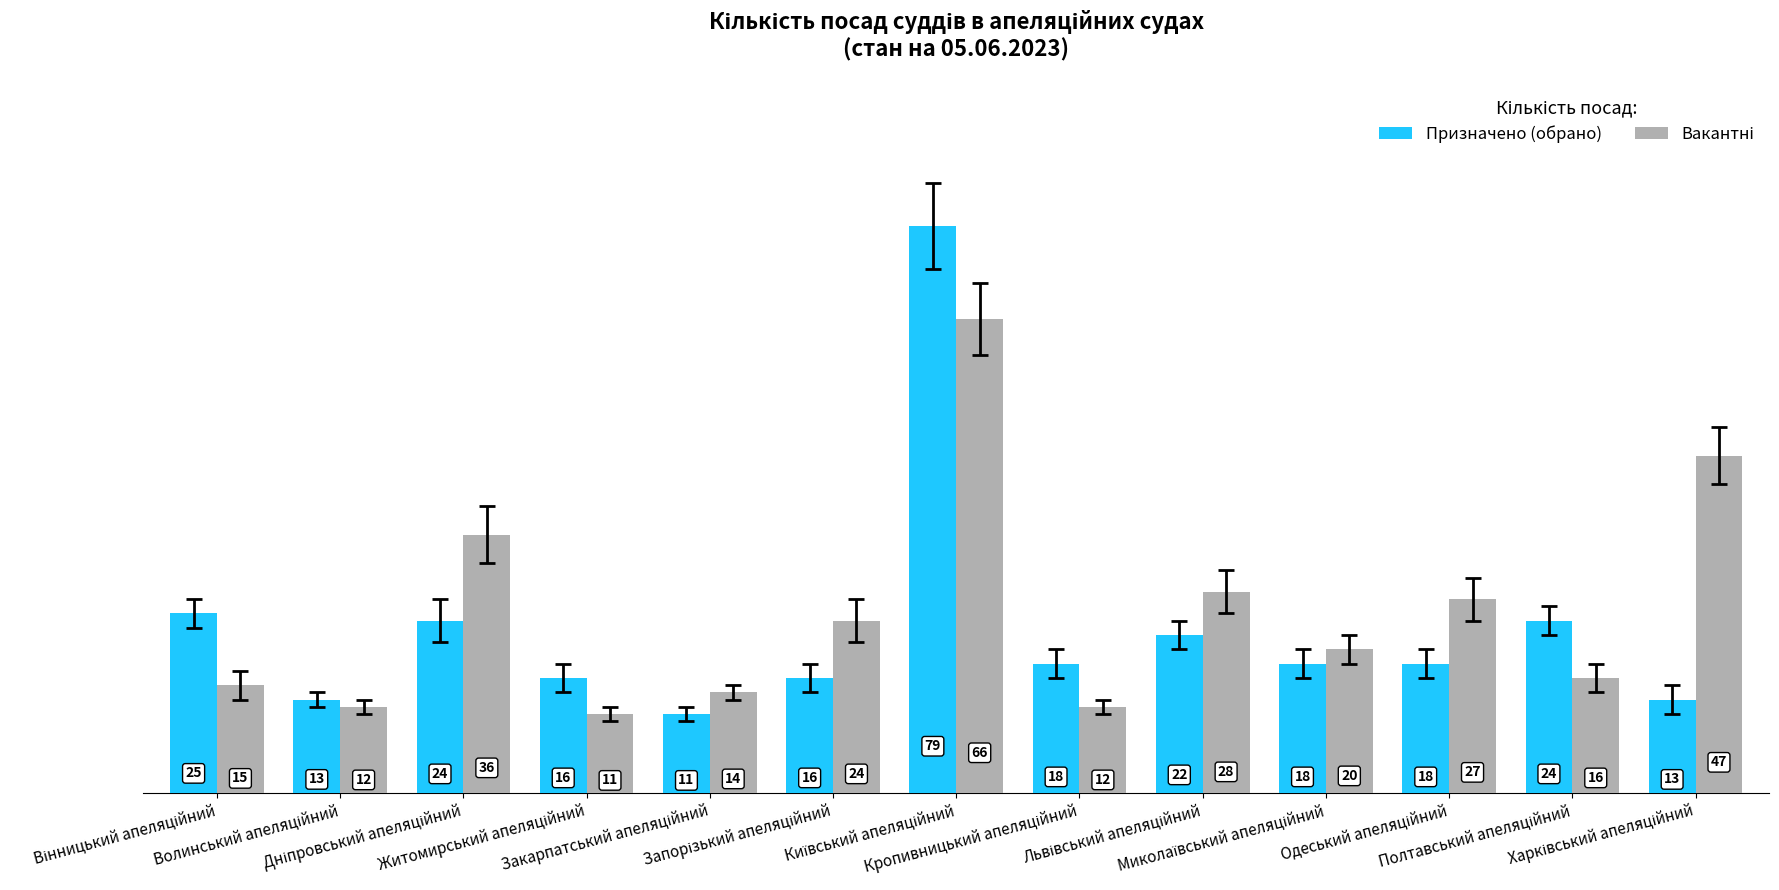

At how many categories does at least one series exceed 32?

3